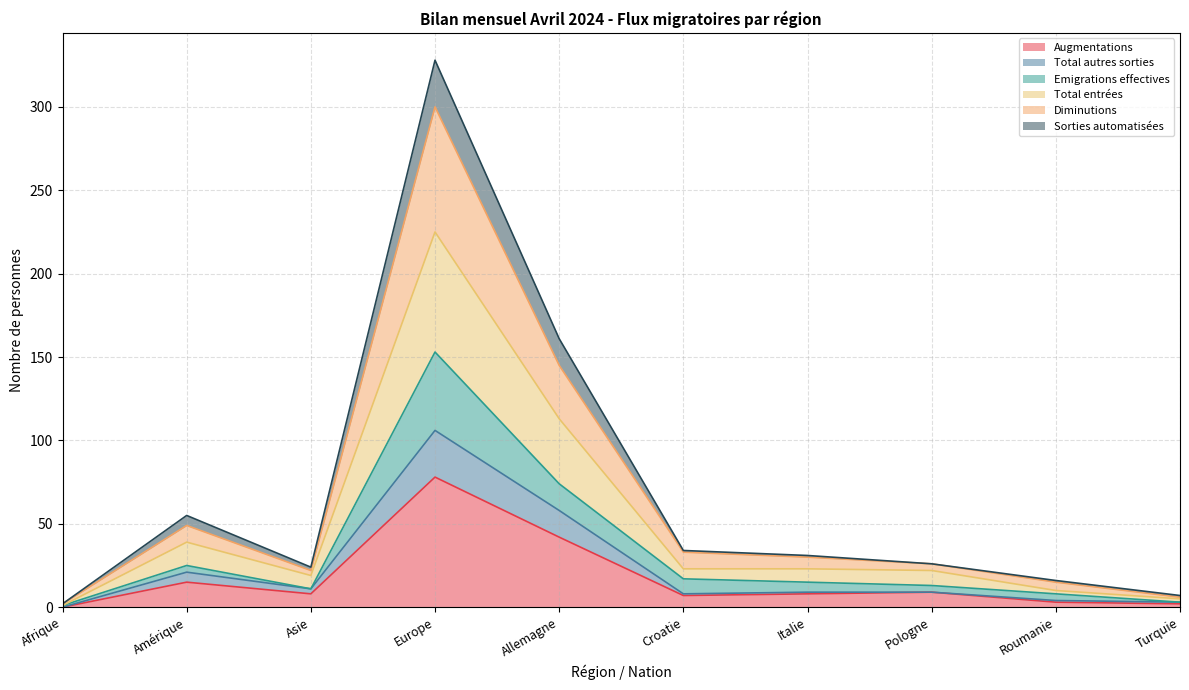

What are all the series names shown in the legend?

Augmentations, Total autres sorties, Emigrations effectives, Total entrées, Diminutions, Sorties automatisées